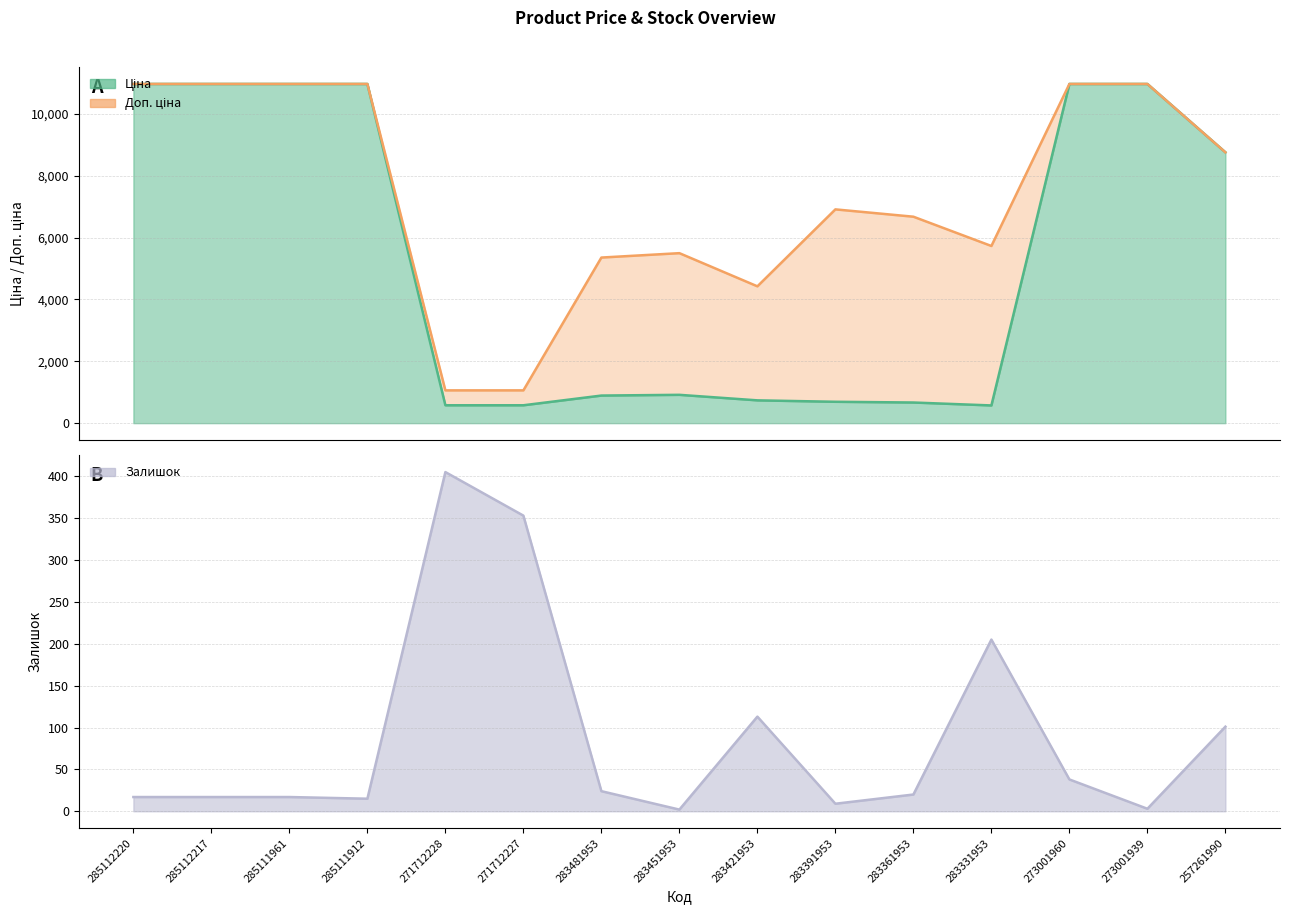

What is the sum of the Ціна (line) values at 285112217 and 271712228?

11542.5